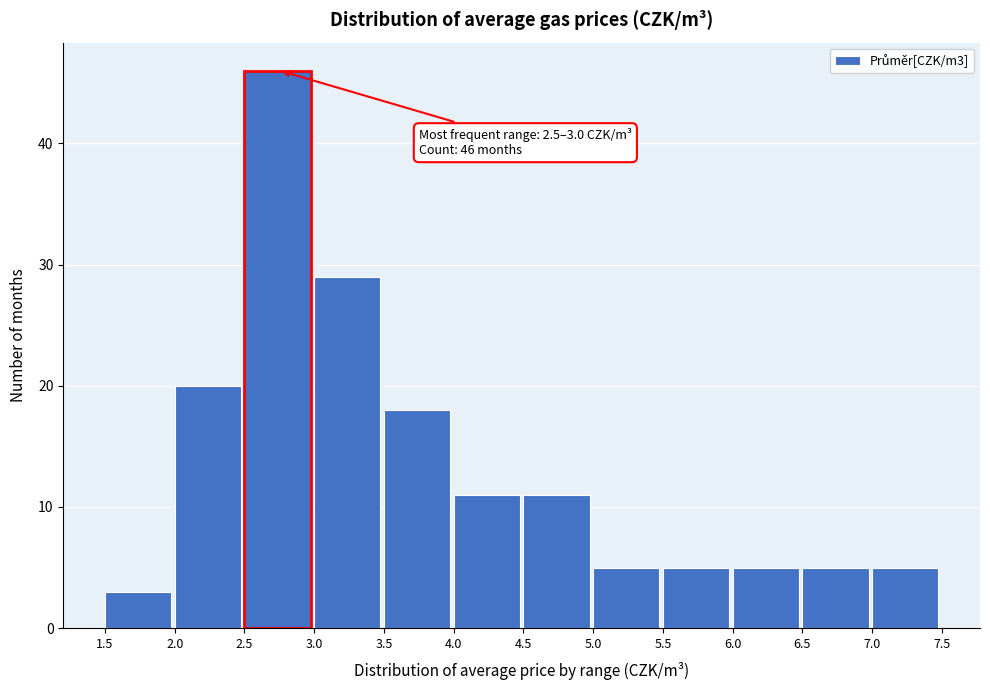

Which range on the x-axis has the tallest bar?

2.5 to 3.0